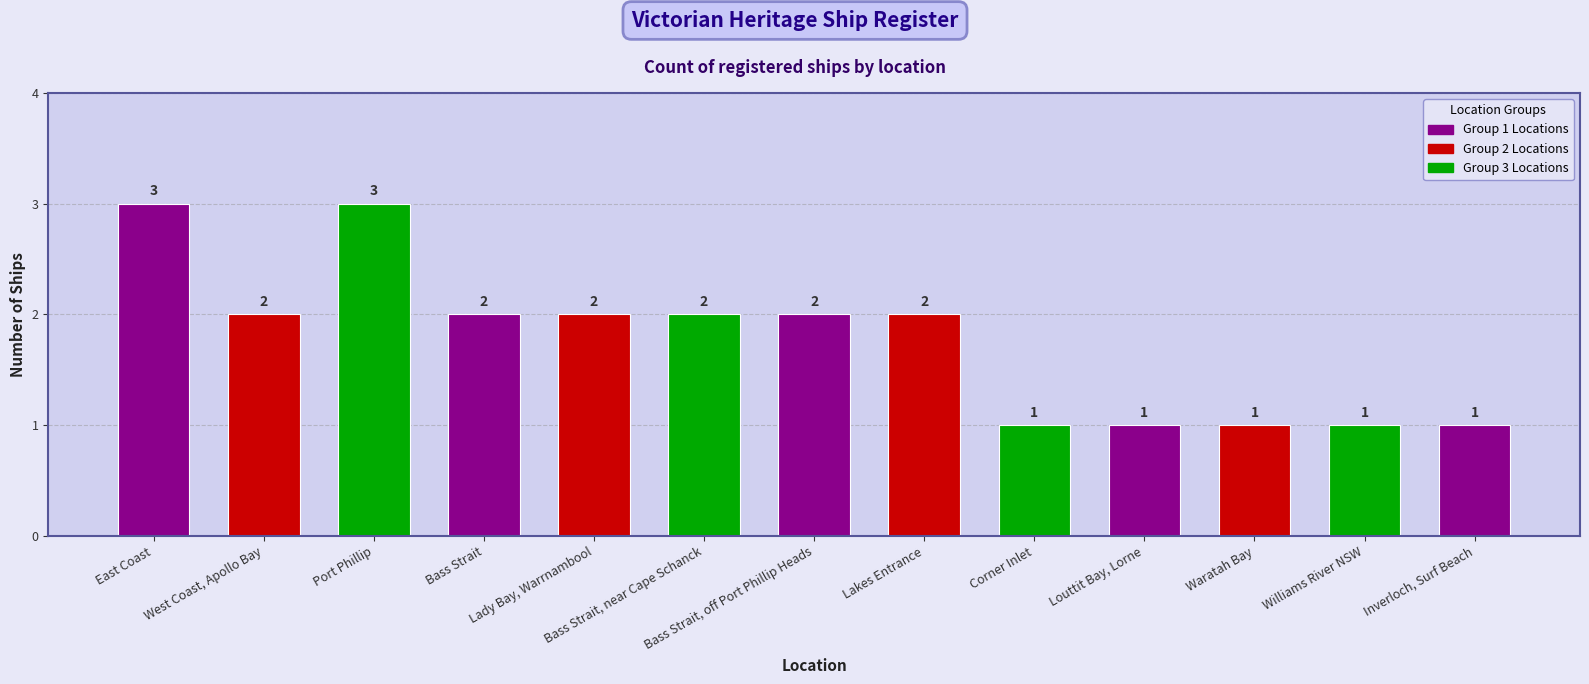

What is the sum of the values at Port Phillip and Lakes Entrance?

5